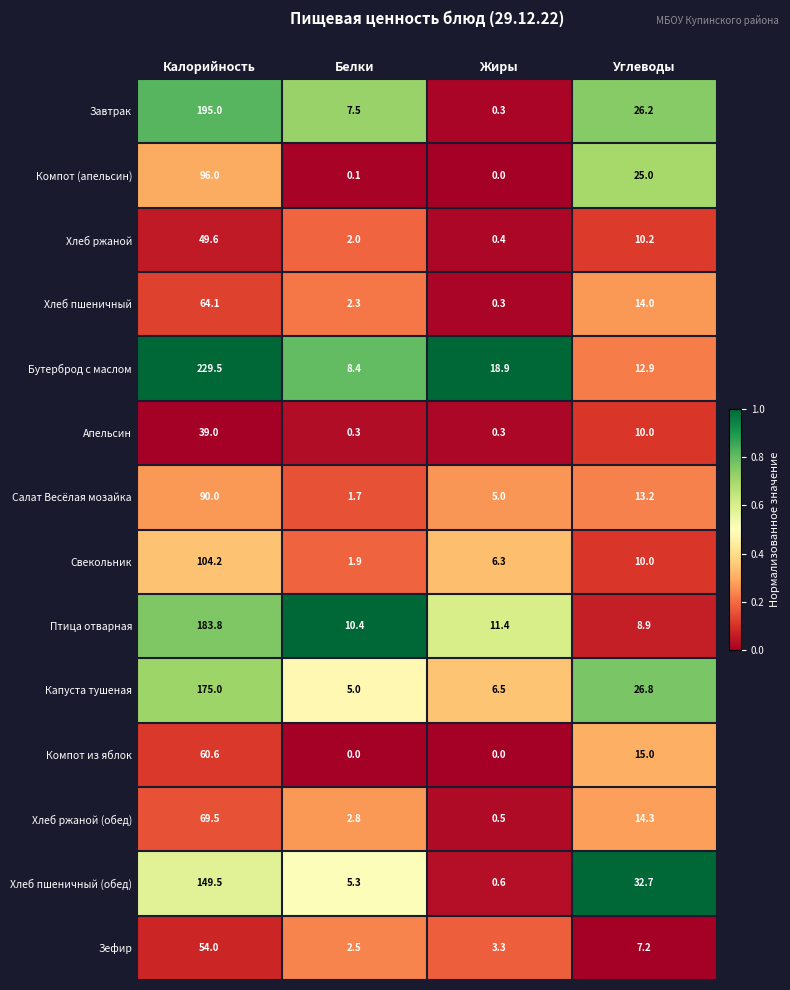

The value of Свекольник at Белки is 1.1. True or false?

False